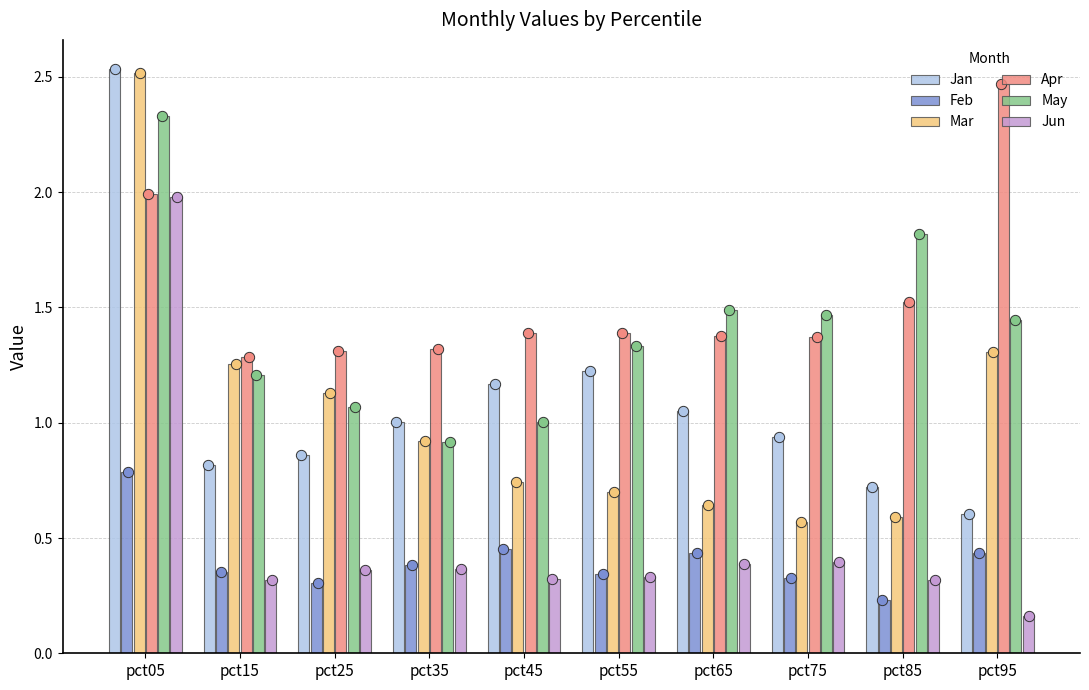

What is the total value across all series at pct05?

12.1